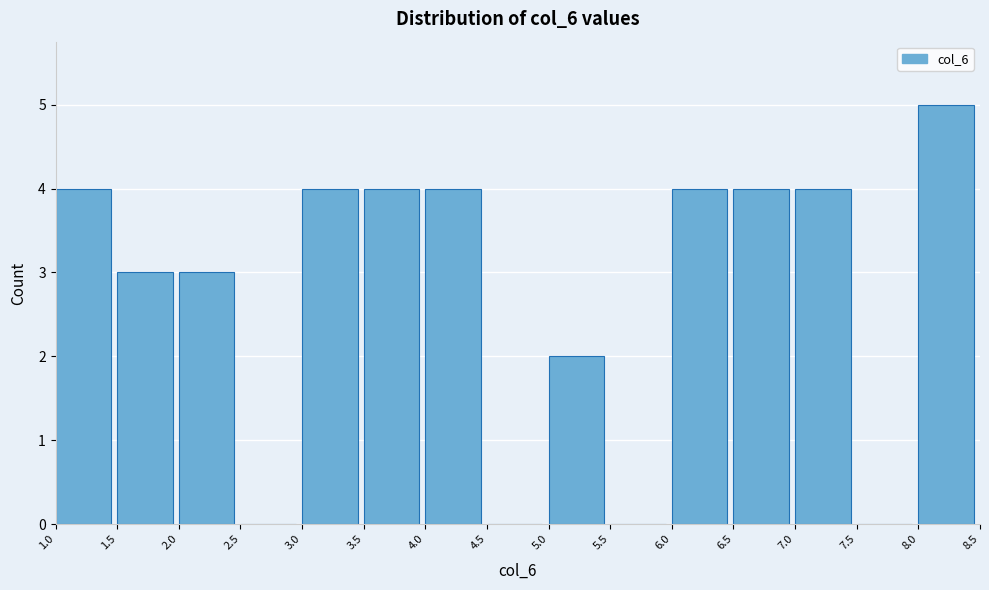

Reading left to right, list every bar in this chart as the range it spans on the x-axis followed by its height. The values are not printed on the chart, so give them approximately, as read against the axis.

1.0 to 1.5: 4
1.5 to 2.0: 3
2.0 to 2.5: 3
2.5 to 3.0: 0
3.0 to 3.5: 4
3.5 to 4.0: 4
4.0 to 4.5: 4
4.5 to 5.0: 0
5.0 to 5.5: 2
5.5 to 6.0: 0
6.0 to 6.5: 4
6.5 to 7.0: 4
7.0 to 7.5: 4
7.5 to 8.0: 0
8.0 to 8.5: 5